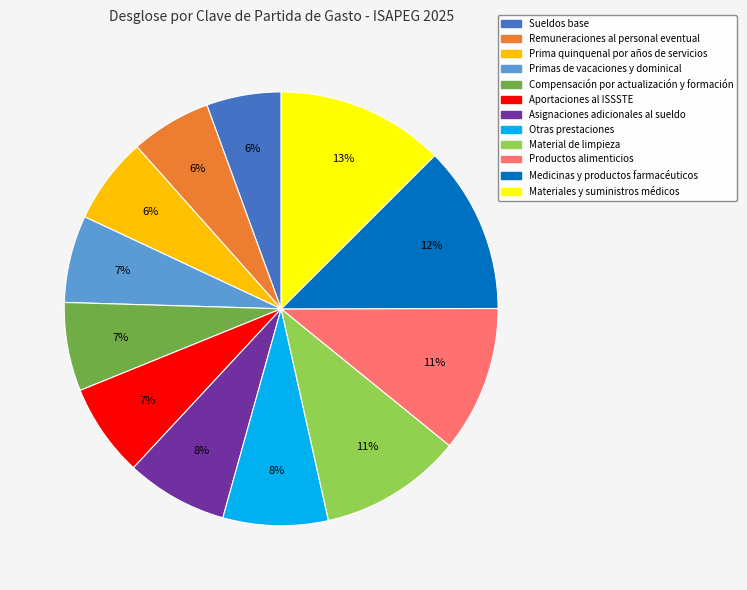

How many segments does this pie chart have?

12